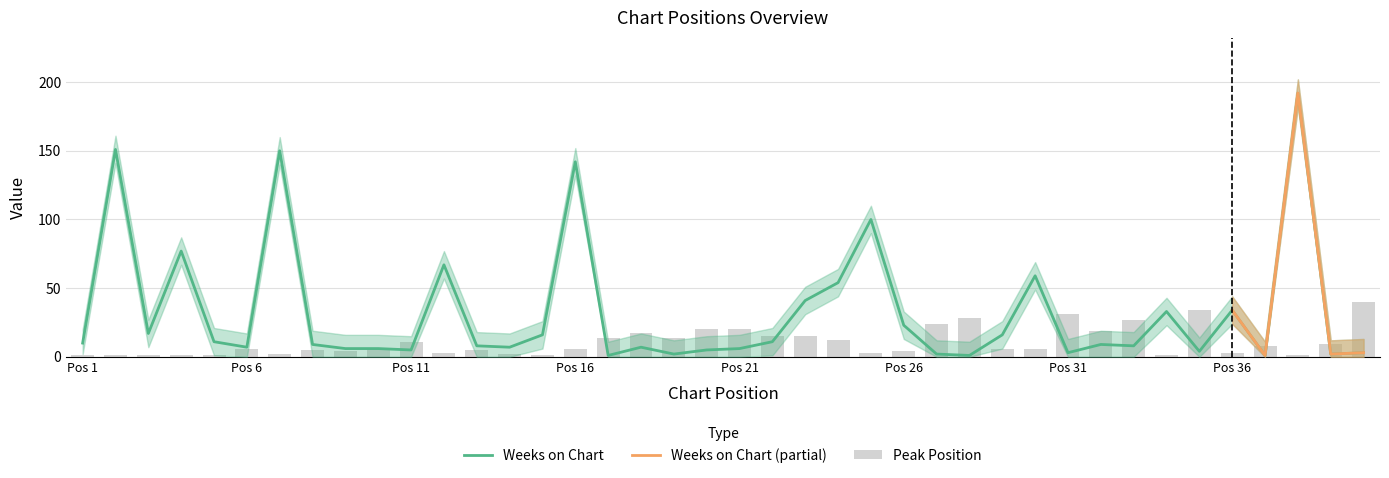

What is the value of the Weeks on Chart bar at the 38th from the left?

192